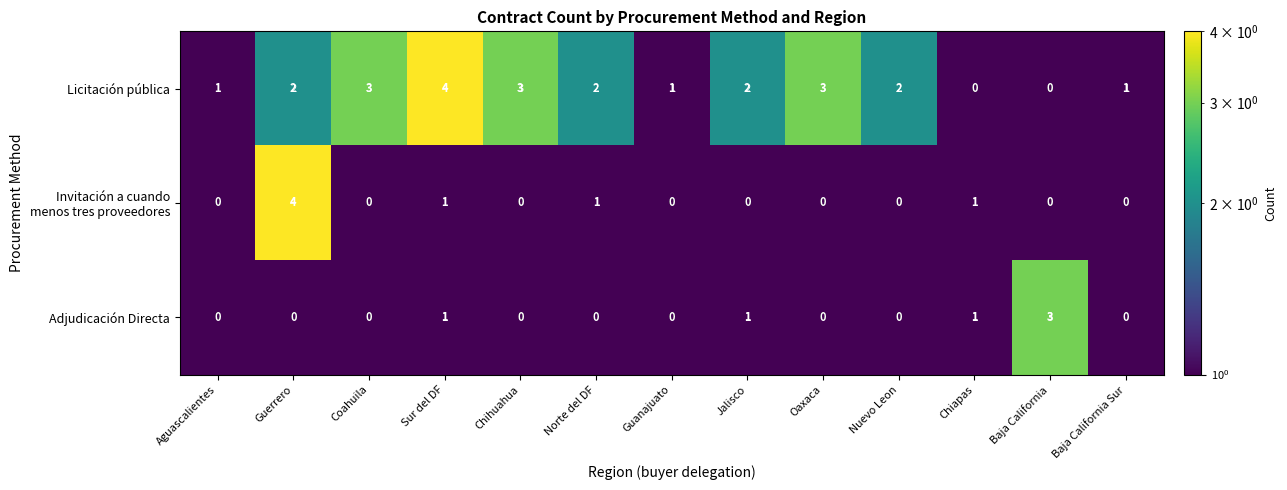

True or false: Adjudicación Directa has a value of 3 at Baja California.

True